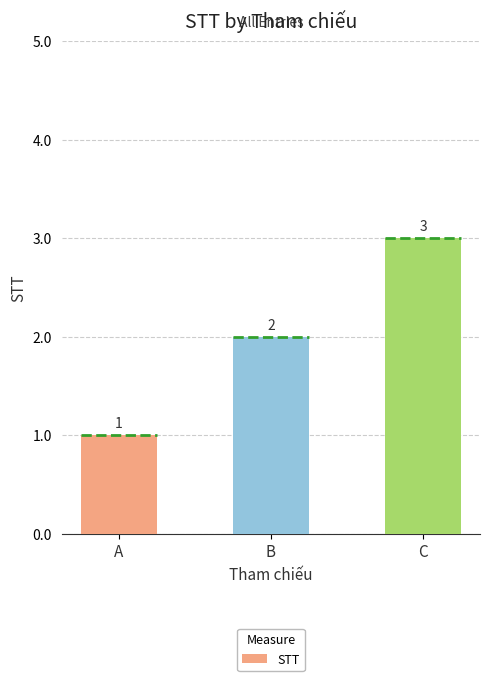

What is the change in value from B to C?

+1